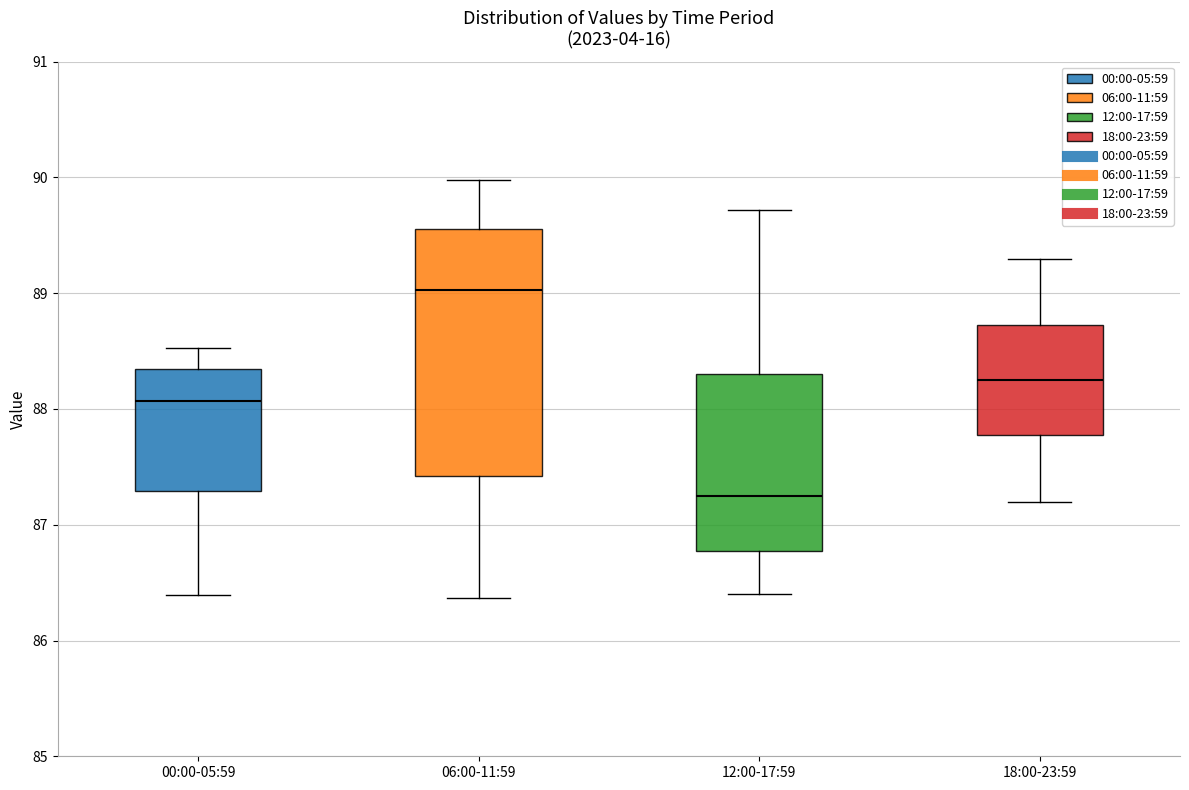

Comparing the boxes themselves (not the whiskers), which one is the tallest?

06:00-11:59